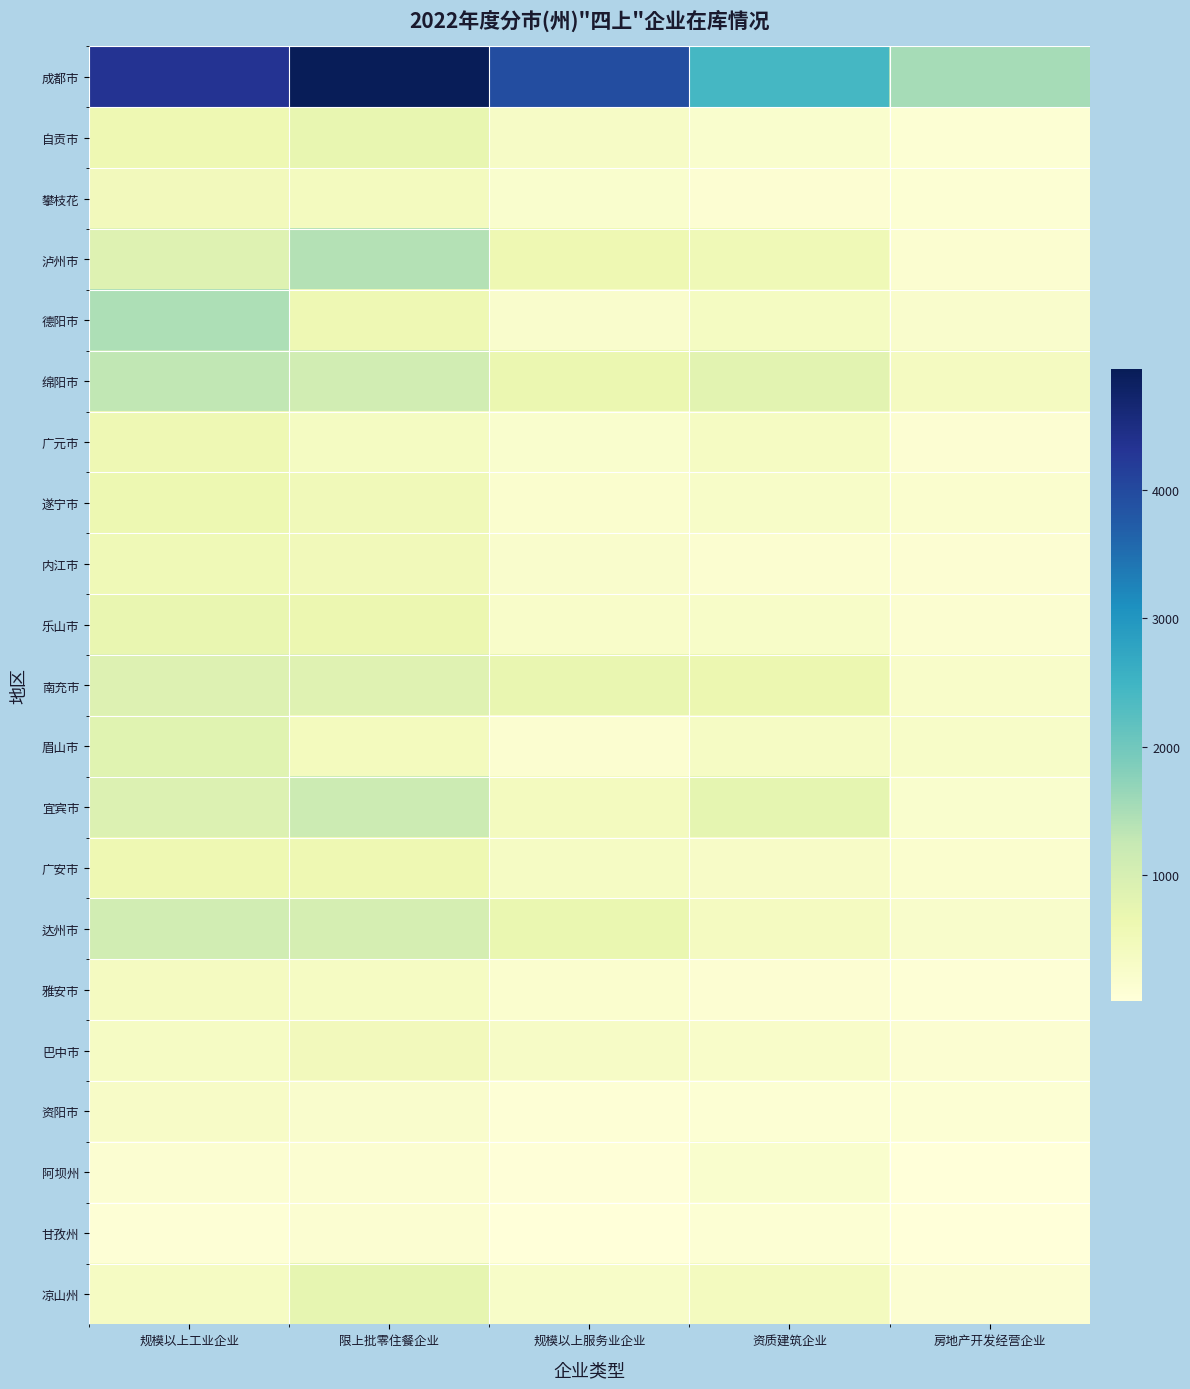

What is the total value across all series at 规模以上服务业企业?

10015